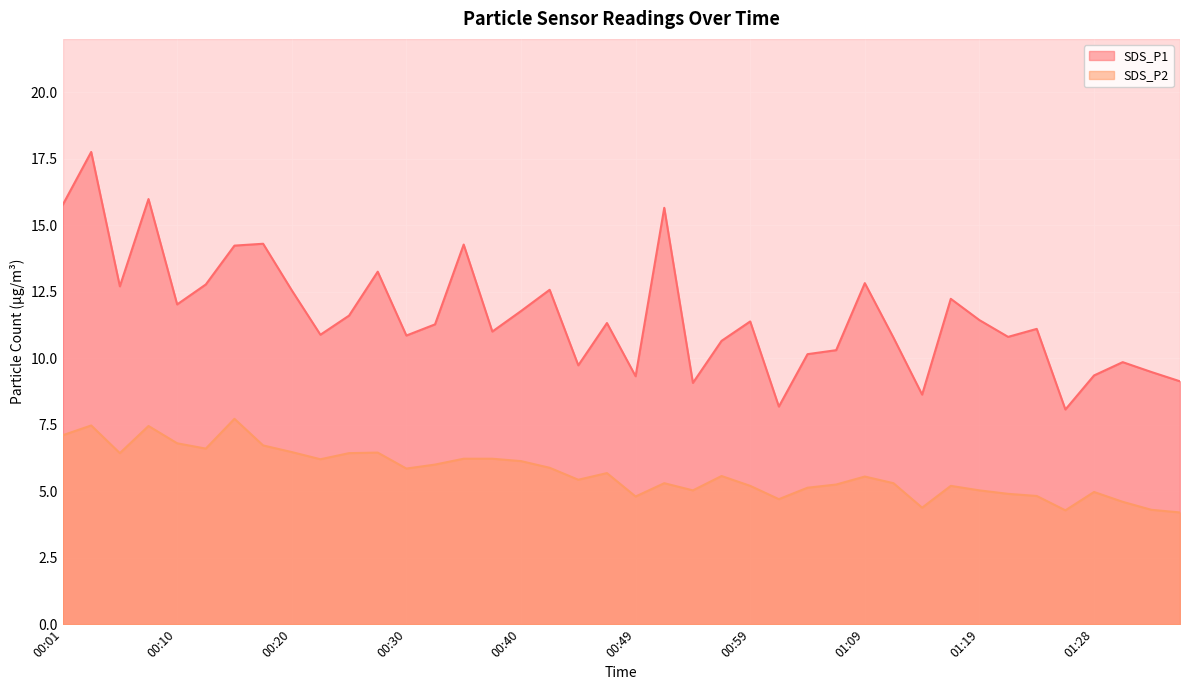

What is the label of the 21st point from the left?

00:49